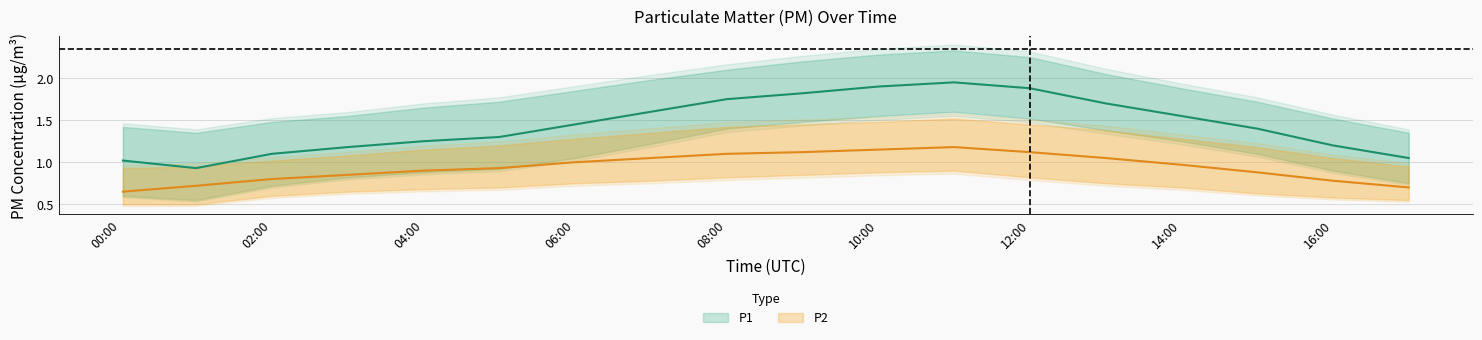

Reading right to left, extract all data points from this chart.

P1: 17:00=1.1	16:00=1.2	15:00=1.4	14:00=1.6	13:00=1.7	12:00=1.9	11:00=1.9	10:00=1.9	09:00=1.8	08:00=1.8	07:00=1.6	06:00=1.4	05:00=1.3	04:00=1.2	03:00=1.2	02:00=1.1	01:00=0.9	00:02=1.0
P1_upper: 17:00=1.4	16:00=1.5	15:00=1.7	14:00=1.9	13:00=2.0	12:00=2.2	11:00=2.3	10:00=2.3	09:00=2.2	08:00=2.1	07:00=2.0	06:00=1.9	05:00=1.7	04:00=1.6	03:00=1.6	02:00=1.5	01:00=1.4	00:02=1.4
P1_lower: 17:00=0.8	16:00=0.9	15:00=1.1	14:00=1.2	13:00=1.4	12:00=1.5	11:00=1.6	10:00=1.6	09:00=1.5	08:00=1.4	07:00=1.2	06:00=1.1	05:00=0.9	04:00=0.9	03:00=0.8	02:00=0.7	01:00=0.6	00:02=0.6
P2: 17:00=0.7	16:00=0.8	15:00=0.9	14:00=1.0	13:00=1.1	12:00=1.1	11:00=1.2	10:00=1.1	09:00=1.1	08:00=1.1	07:00=1.1	06:00=1.0	05:00=0.9	04:00=0.9	03:00=0.8	02:00=0.8	01:00=0.7	00:02=0.7
P2_upper: 17:00=0.9	16:00=1.1	15:00=1.2	14:00=1.3	13:00=1.4	12:00=1.4	11:00=1.5	10:00=1.5	09:00=1.4	08:00=1.4	07:00=1.4	06:00=1.3	05:00=1.2	04:00=1.1	03:00=1.1	02:00=1.0	01:00=0.9	00:02=0.9
P2_lower: 17:00=0.6	16:00=0.6	15:00=0.6	14:00=0.7	13:00=0.8	12:00=0.8	11:00=0.9	10:00=0.9	09:00=0.8	08:00=0.8	07:00=0.8	06:00=0.8	05:00=0.7	04:00=0.7	03:00=0.7	02:00=0.6	01:00=0.5	00:02=0.5